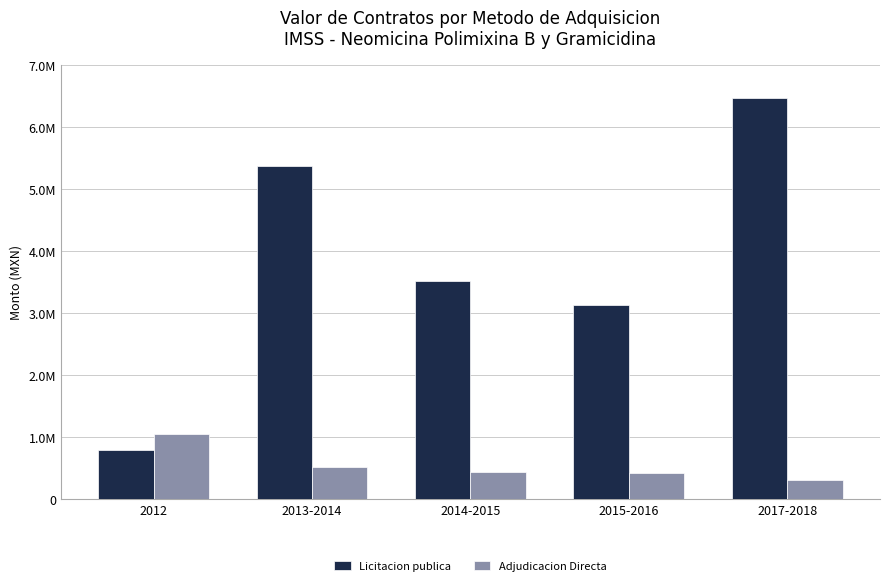

What is the difference between the maximum and second lowest values in the Licitacion publica series?

3336820.7